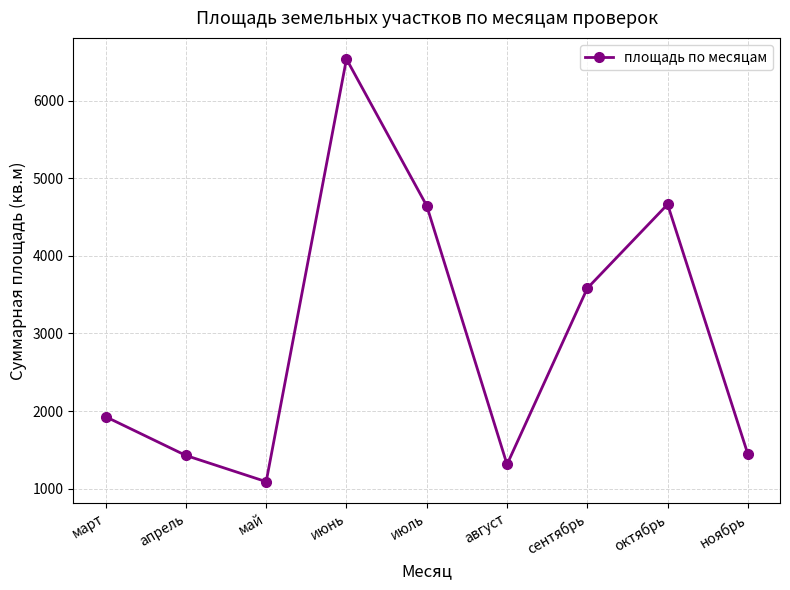

What is the smallest value displayed?

1089